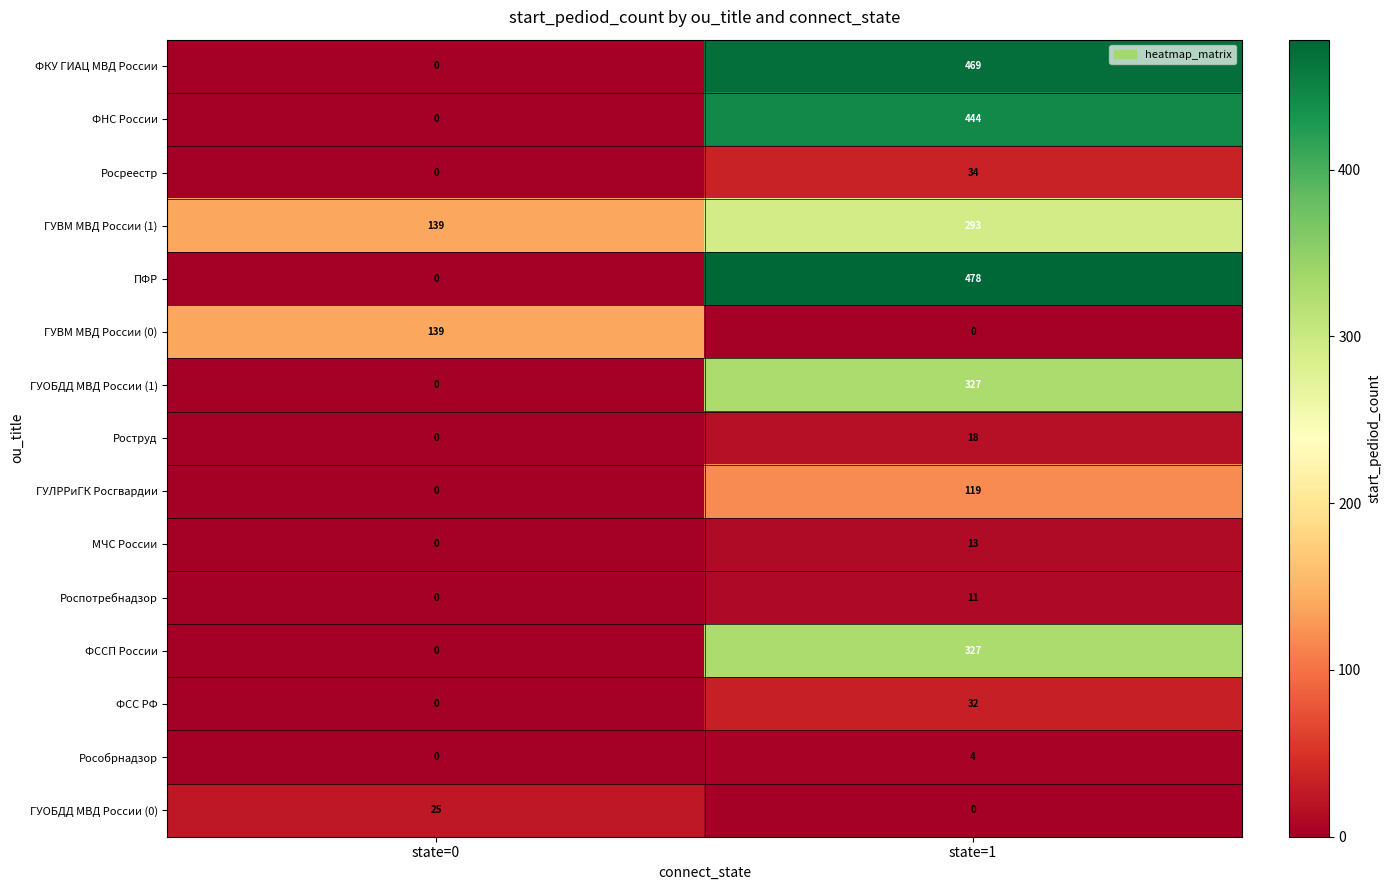

The value of ГУВМ МВД России (1) at state=0 is 139. True or false?

True